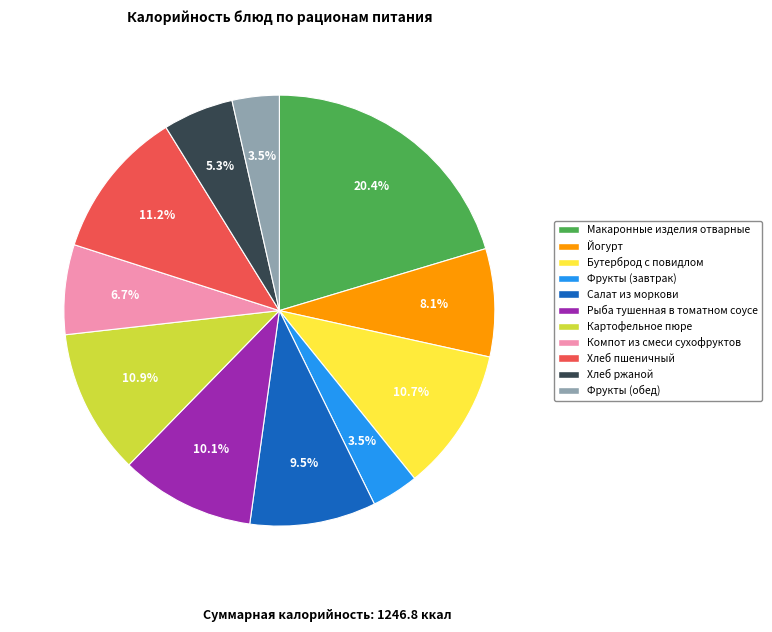

To the nearest percent, what is the difference between the Йогурт and Макаронные изделия отварные slice percentages?

12%